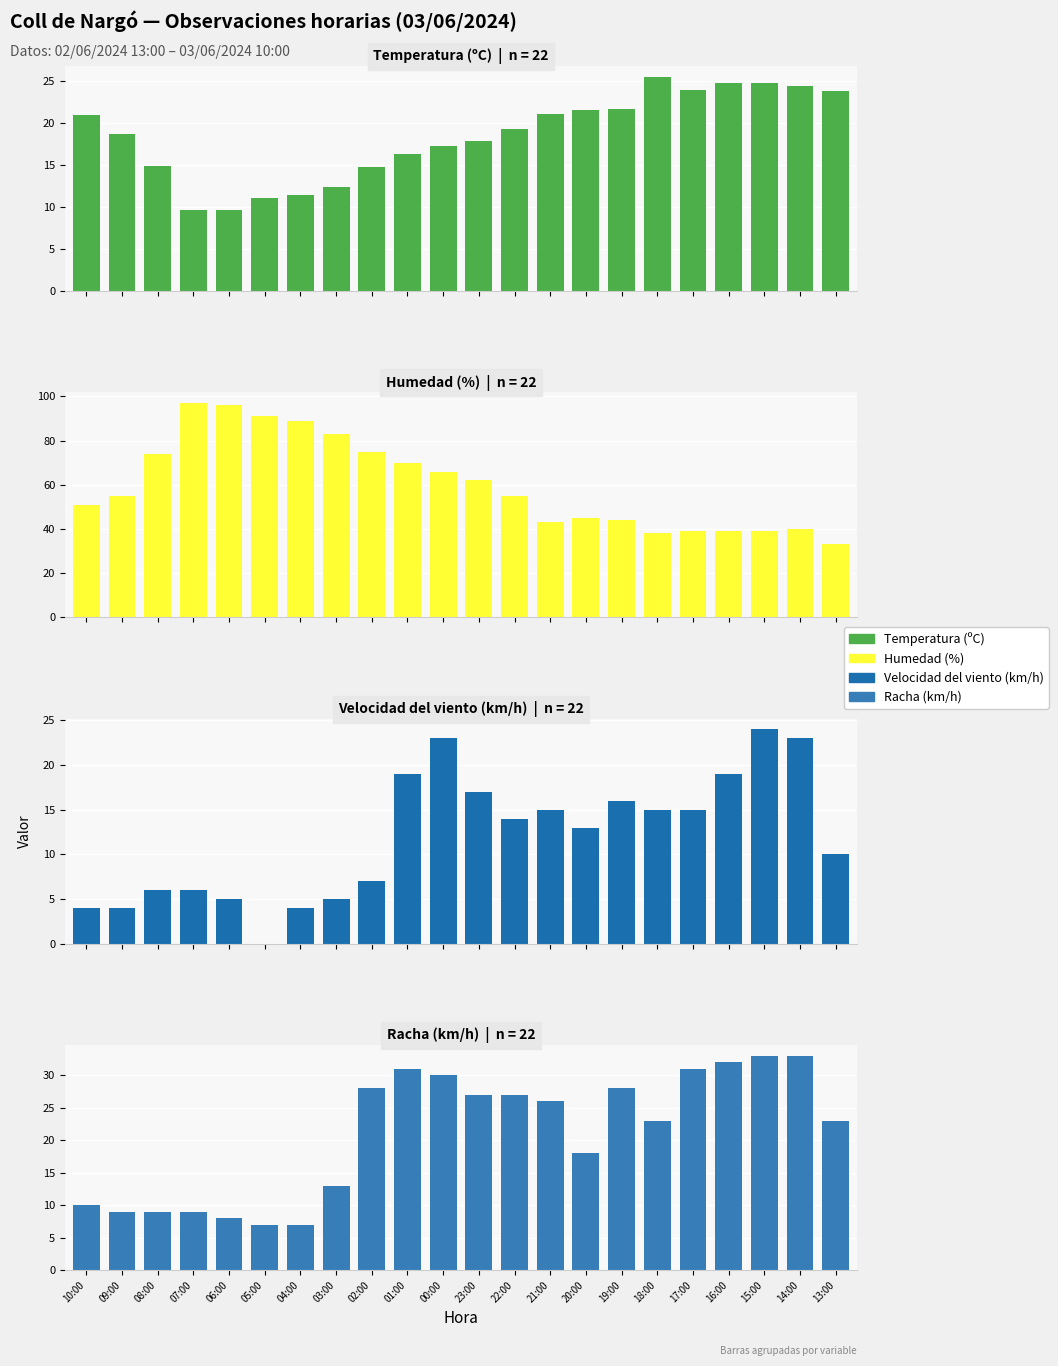

At which label does Humedad (%) reach its minimum?

13:00